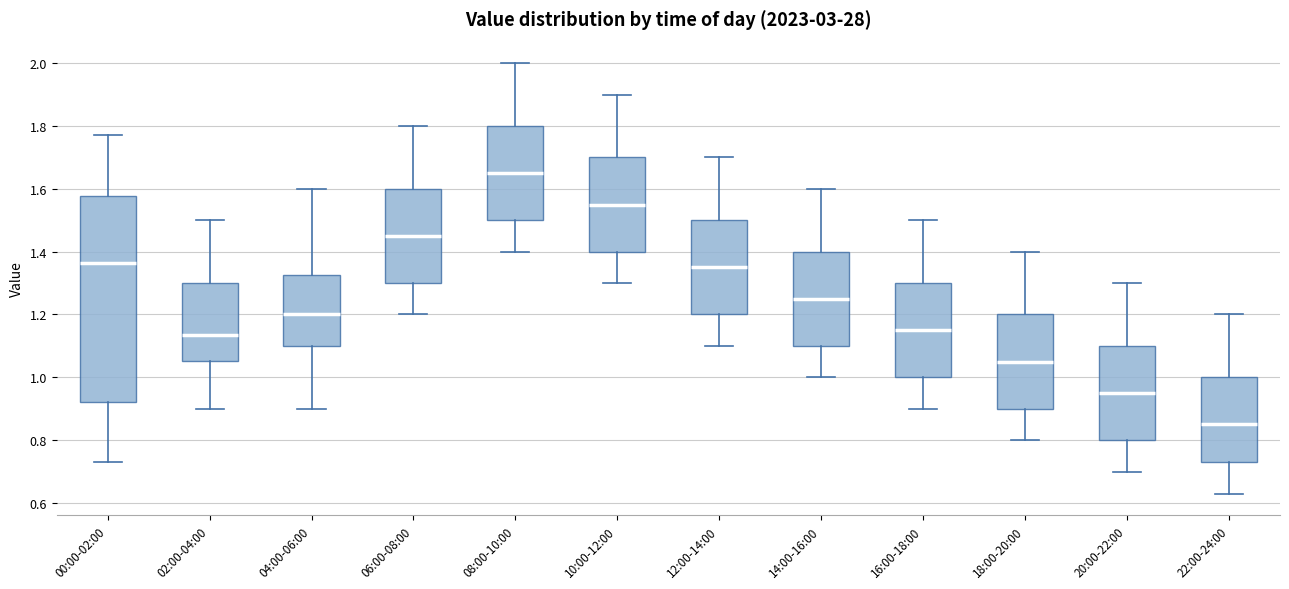

Reading left to right, transcribe this box plot: for each box, give where its median line is, the range the box spans, and where its two whiskers end, as read against the y-axis. The values are not printed on the chart, so give them approximately, as read against the axis.

00:00-02:00: median 1.36, box 0.92 to 1.58, whiskers 0.74 to 1.78
02:00-04:00: median 1.14, box 1.06 to 1.30, whiskers 0.90 to 1.50
04:00-06:00: median 1.20, box 1.10 to 1.32, whiskers 0.90 to 1.60
06:00-08:00: median 1.46, box 1.30 to 1.60, whiskers 1.20 to 1.80
08:00-10:00: median 1.66, box 1.50 to 1.80, whiskers 1.40 to 2.00
10:00-12:00: median 1.56, box 1.40 to 1.70, whiskers 1.30 to 1.90
12:00-14:00: median 1.36, box 1.20 to 1.50, whiskers 1.10 to 1.70
14:00-16:00: median 1.26, box 1.10 to 1.40, whiskers 1.00 to 1.60
16:00-18:00: median 1.16, box 1.00 to 1.30, whiskers 0.90 to 1.50
18:00-20:00: median 1.06, box 0.90 to 1.20, whiskers 0.80 to 1.40
20:00-22:00: median 0.96, box 0.80 to 1.10, whiskers 0.70 to 1.30
22:00-24:00: median 0.86, box 0.74 to 1.00, whiskers 0.64 to 1.20